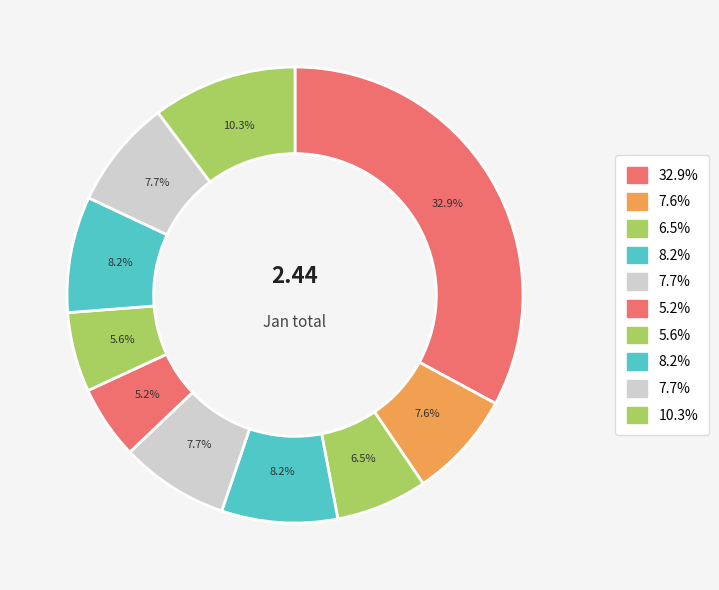

How many segments does this pie chart have?

10